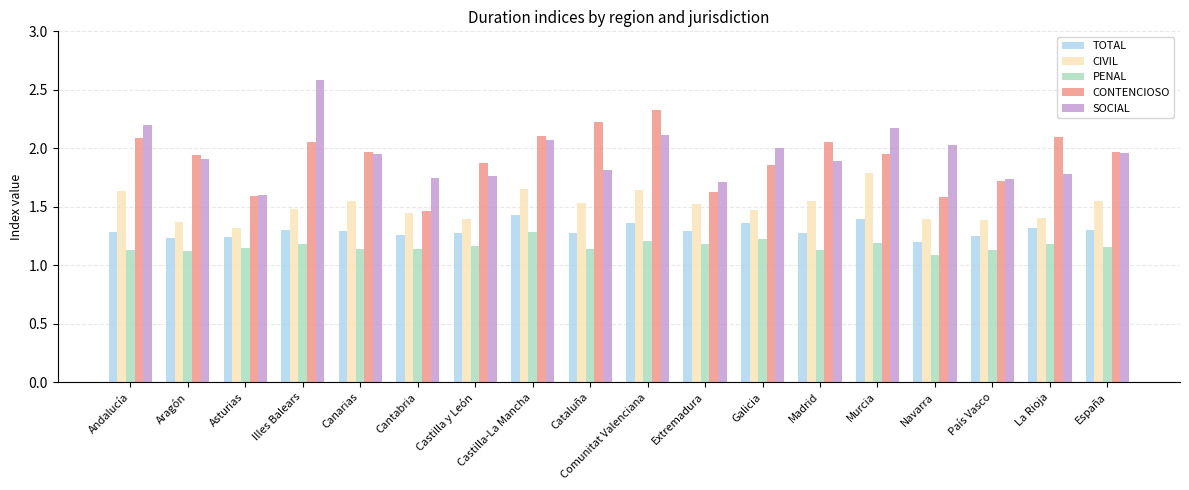

What is the maximum value for SOCIAL?

2.6